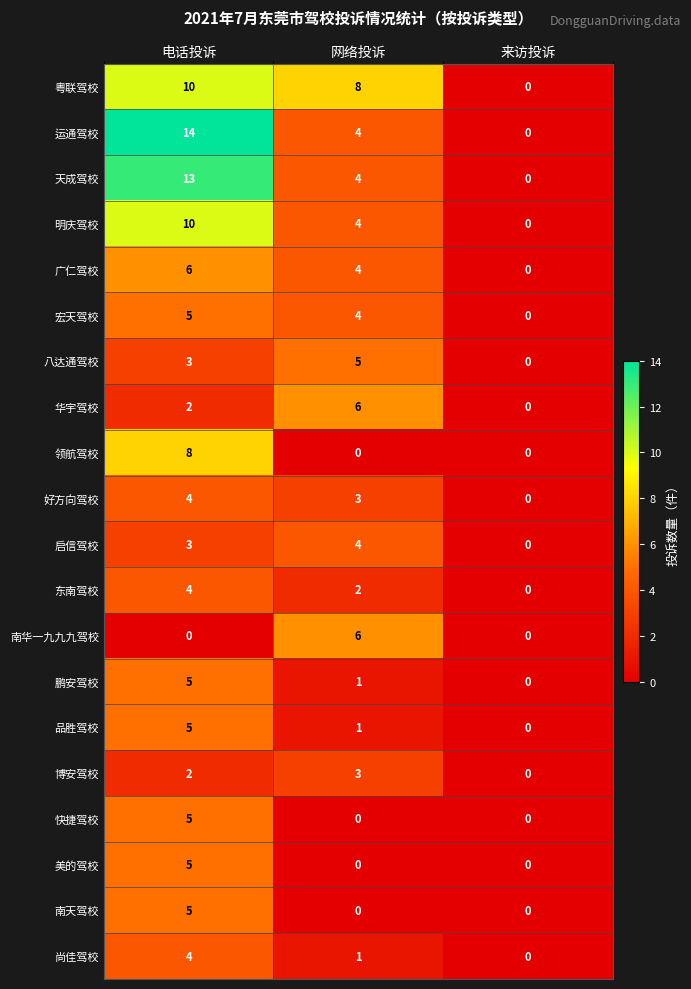

True or false: 粤联驾校 has a value of 14 at 电话投诉.

False